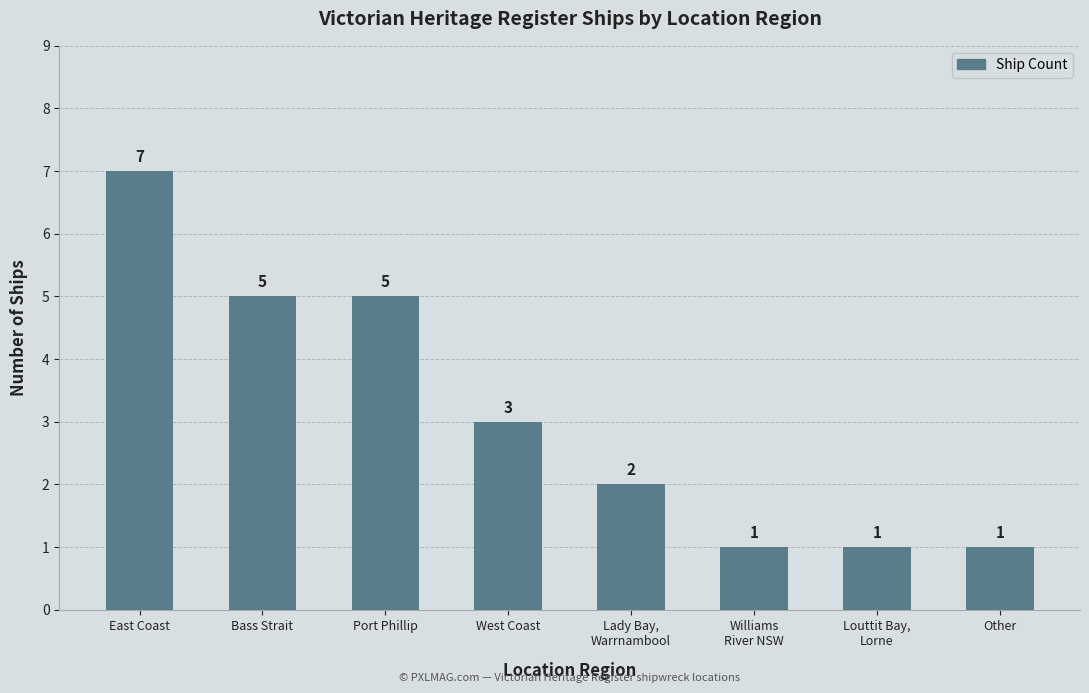

What is the value of the 3rd bar from the left?

5